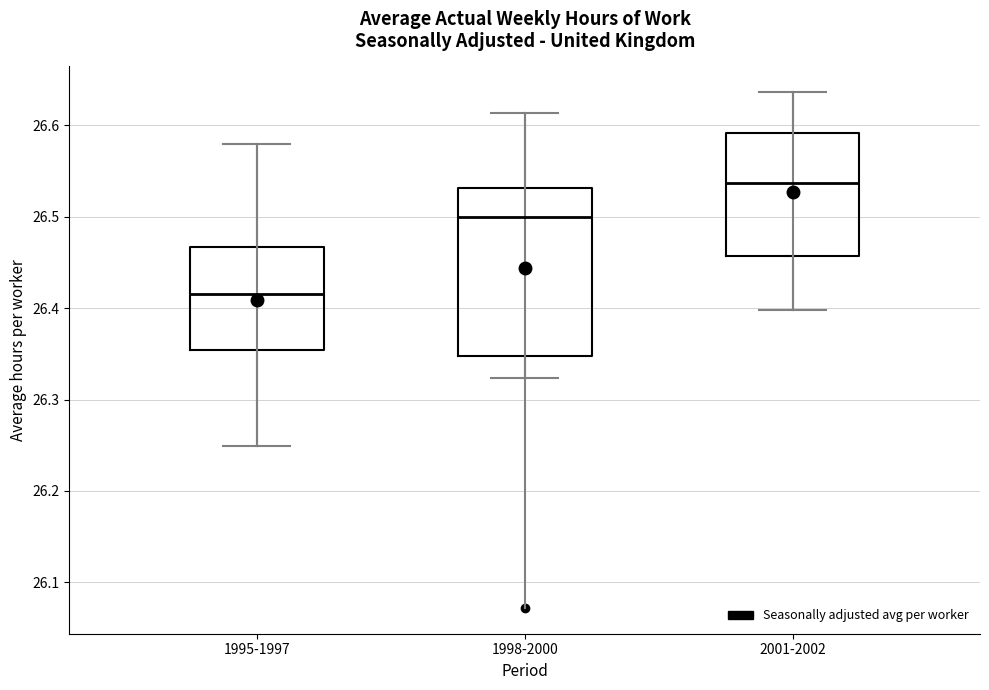

Where is the upper edge of the box for 1998-2000 on the y-axis? The values are not printed on the chart, so give them approximately, as read against the axis.

26.53